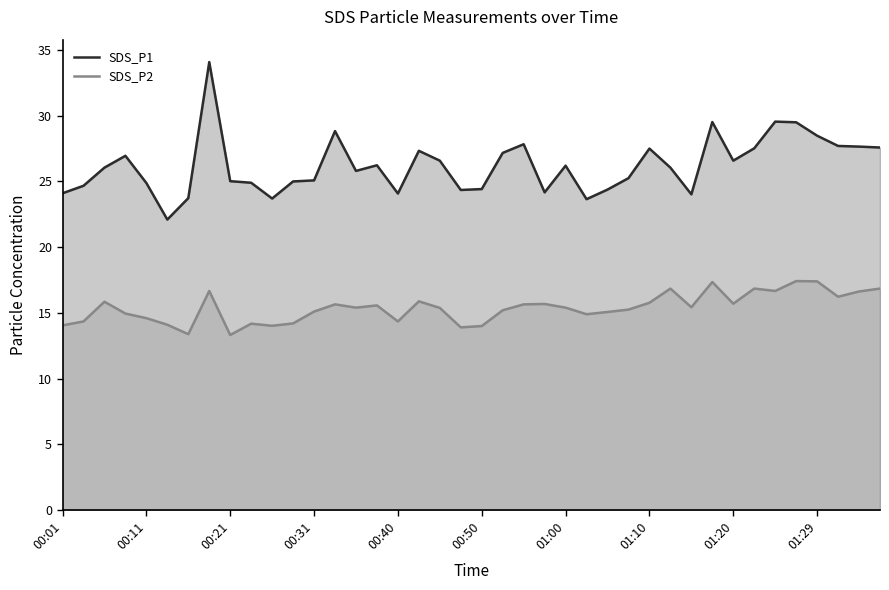

True or false: SDS_P2 line and SDS_P1 line cross at least once.

False